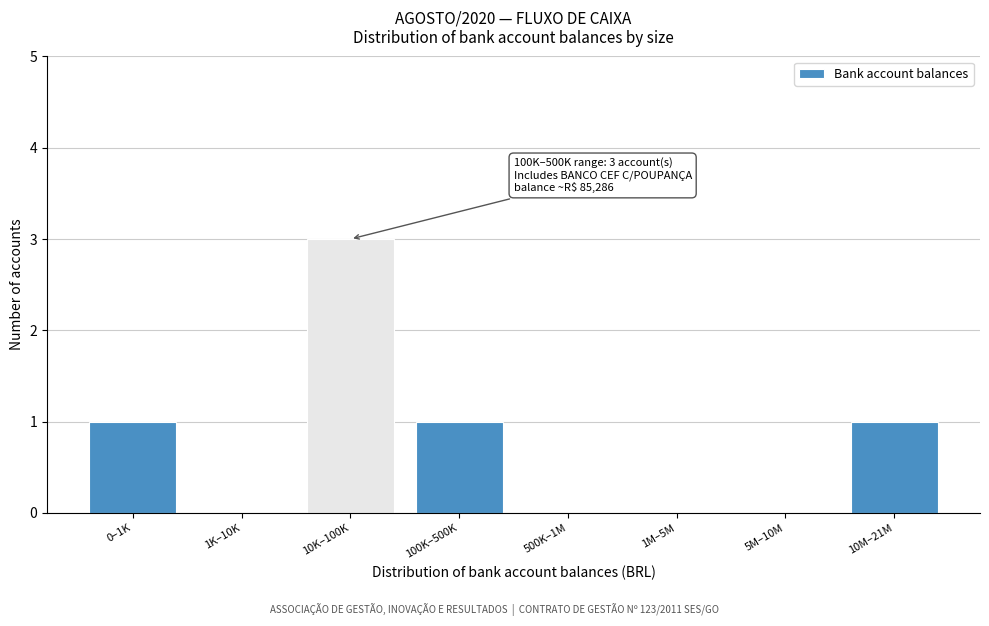

Reading right to left, what are all the values shown in this chart?

10M–21M=1	5M–10M=0	1M–5M=0	500K–1M=0	100K–500K=1	10K–100K=3	1K–10K=0	0–1K=1